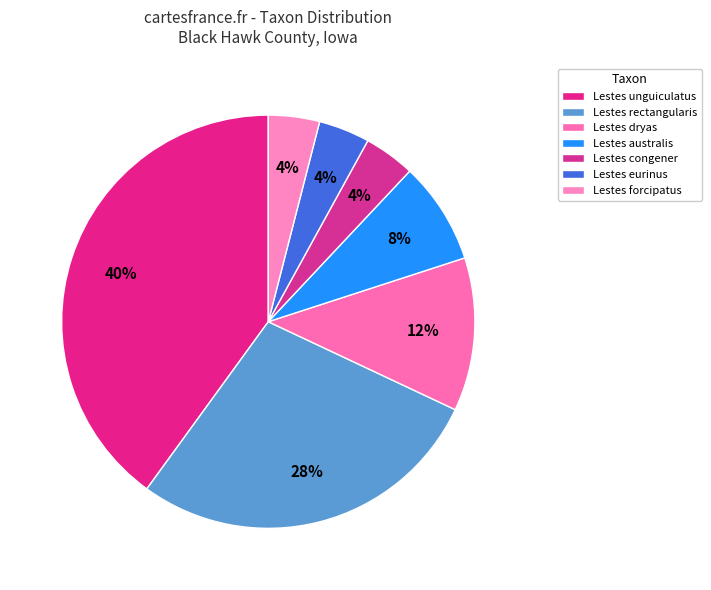

To the nearest percent, what percentage of the pie is Lestes unguiculatus?

40%